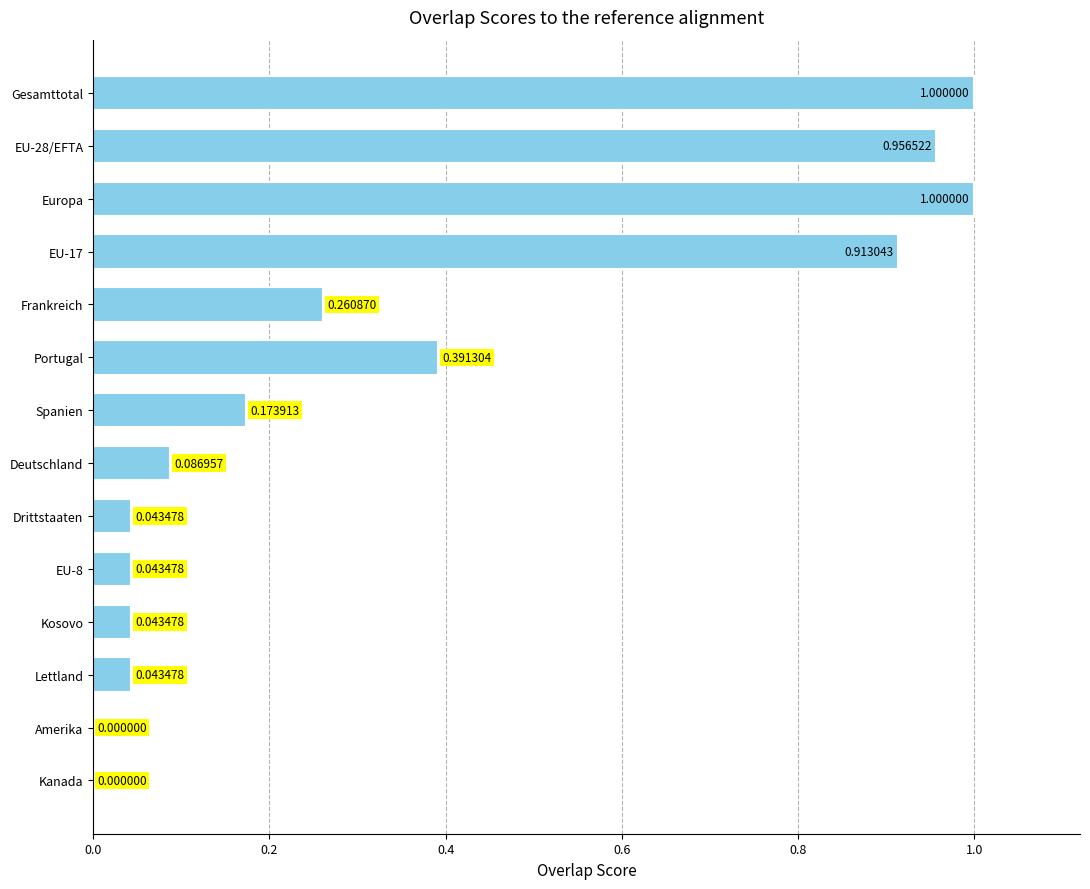

Which has a higher value, Spanien or Amerika?

Spanien